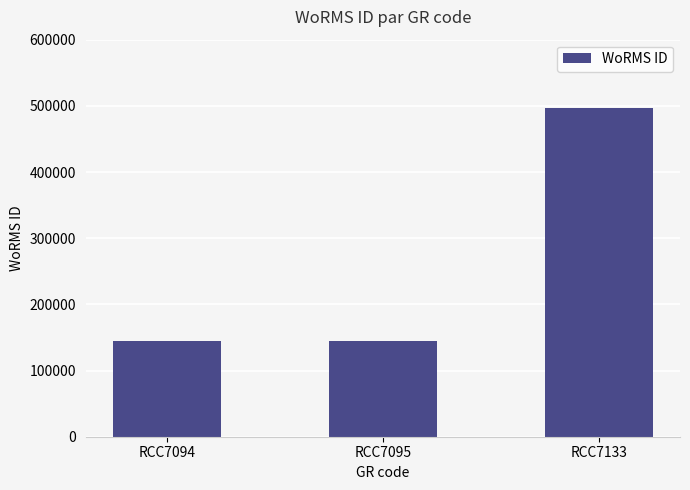

What is the maximum value shown in the chart?

496299